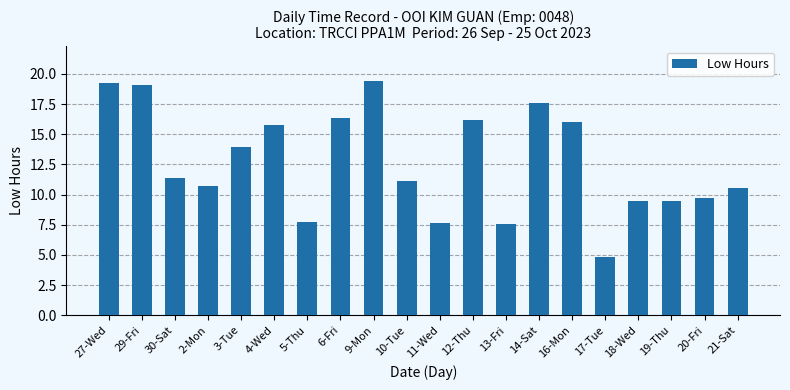

The value at 18-Wed is 9.5. True or false?

True